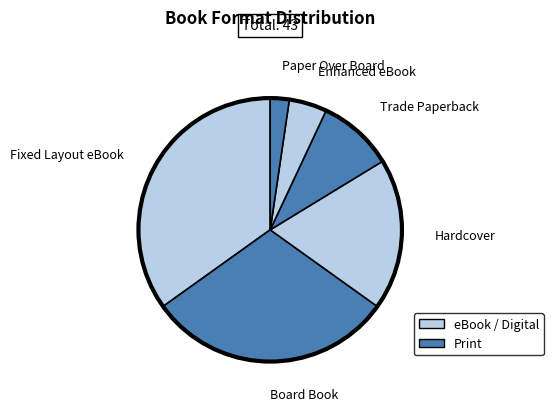

Is the sum of Board Book and Trade Paperback greater than half?

No